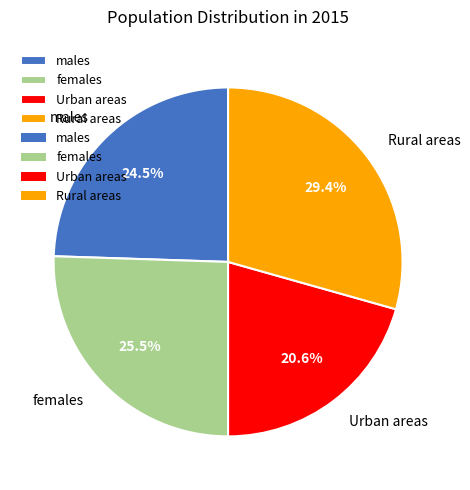

To the nearest percent, what is the combined percentage of Urban areas and females?

46%